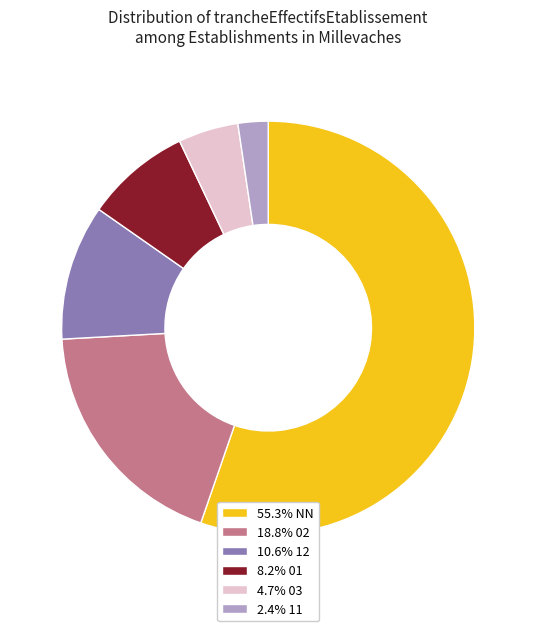

What is the ratio of the value at 4.7% 03 to the value at 8.2% 01?

0.6